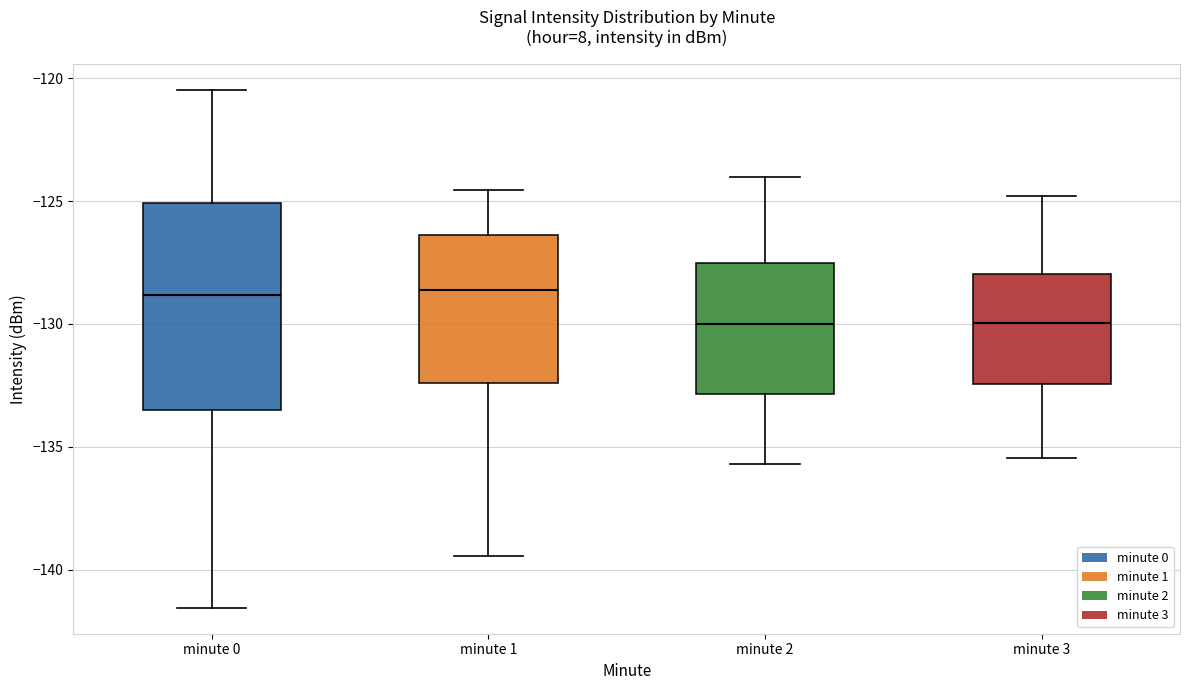

Reading left to right, read every box against the y-axis: the position of its median line, the range the box covers, and the ends of its whiskers. The values are not printed on the chart, so give them approximately, as read against the axis.

minute 0: median -129.0, box -133.5 to -125.0, whiskers -141.5 to -120.5
minute 1: median -128.5, box -132.5 to -126.5, whiskers -139.5 to -124.5
minute 2: median -130.0, box -133.0 to -127.5, whiskers -135.5 to -124.0
minute 3: median -130.0, box -132.5 to -128.0, whiskers -135.5 to -125.0